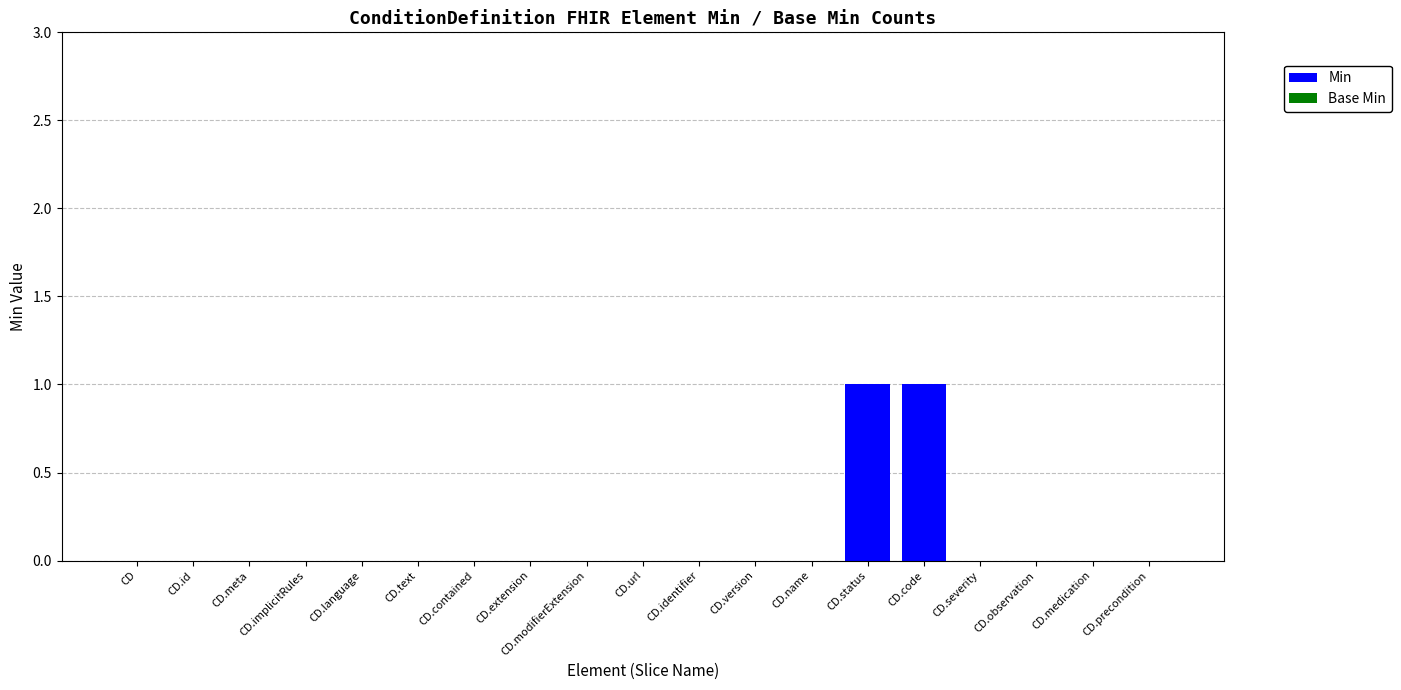

True or false: the data shows 0 at CD.extension.

True